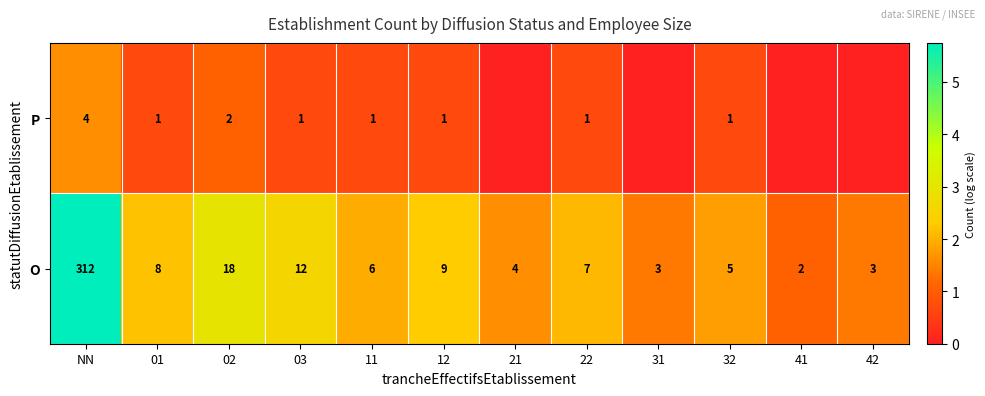

What is the spread (max minus min) of values at 03?

11